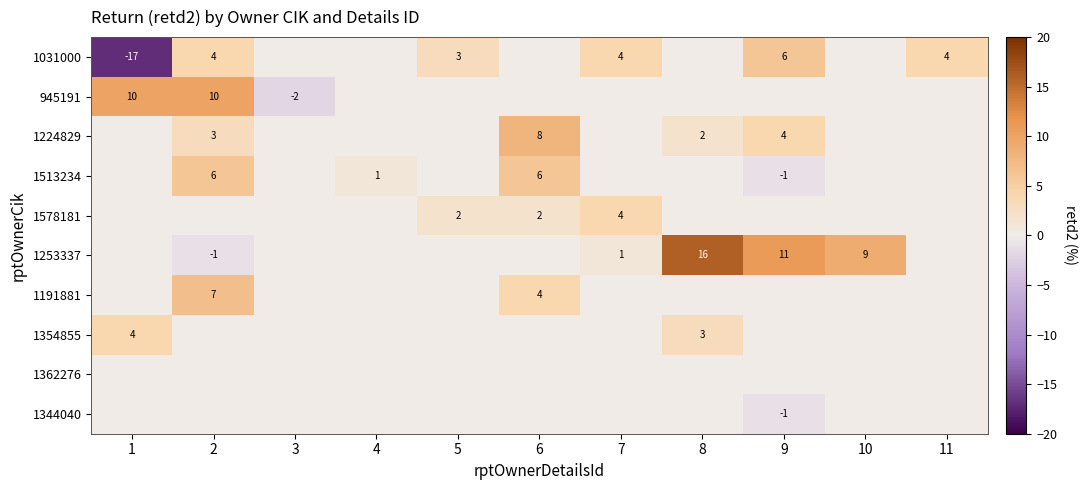

Is it true that 1224829 equals 4 at 9?

True